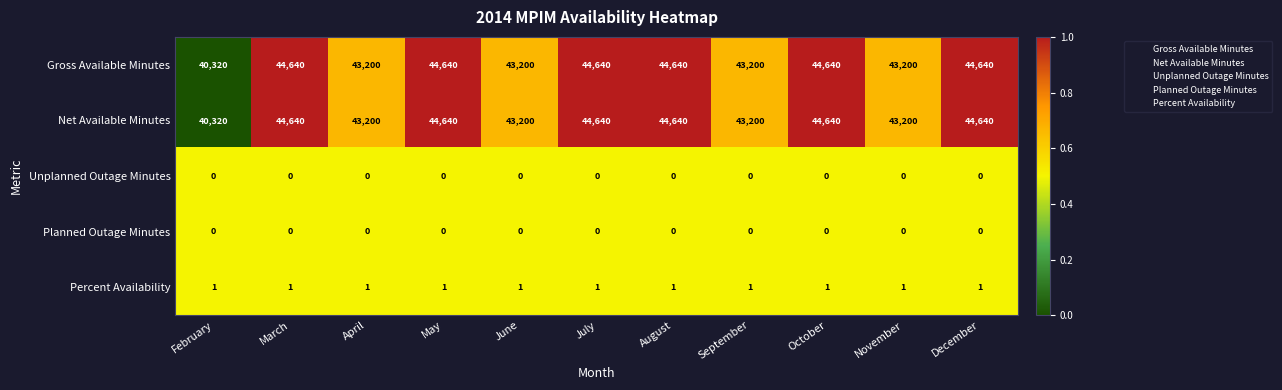

What is the sum of all Gross Available Minutes values?

480960